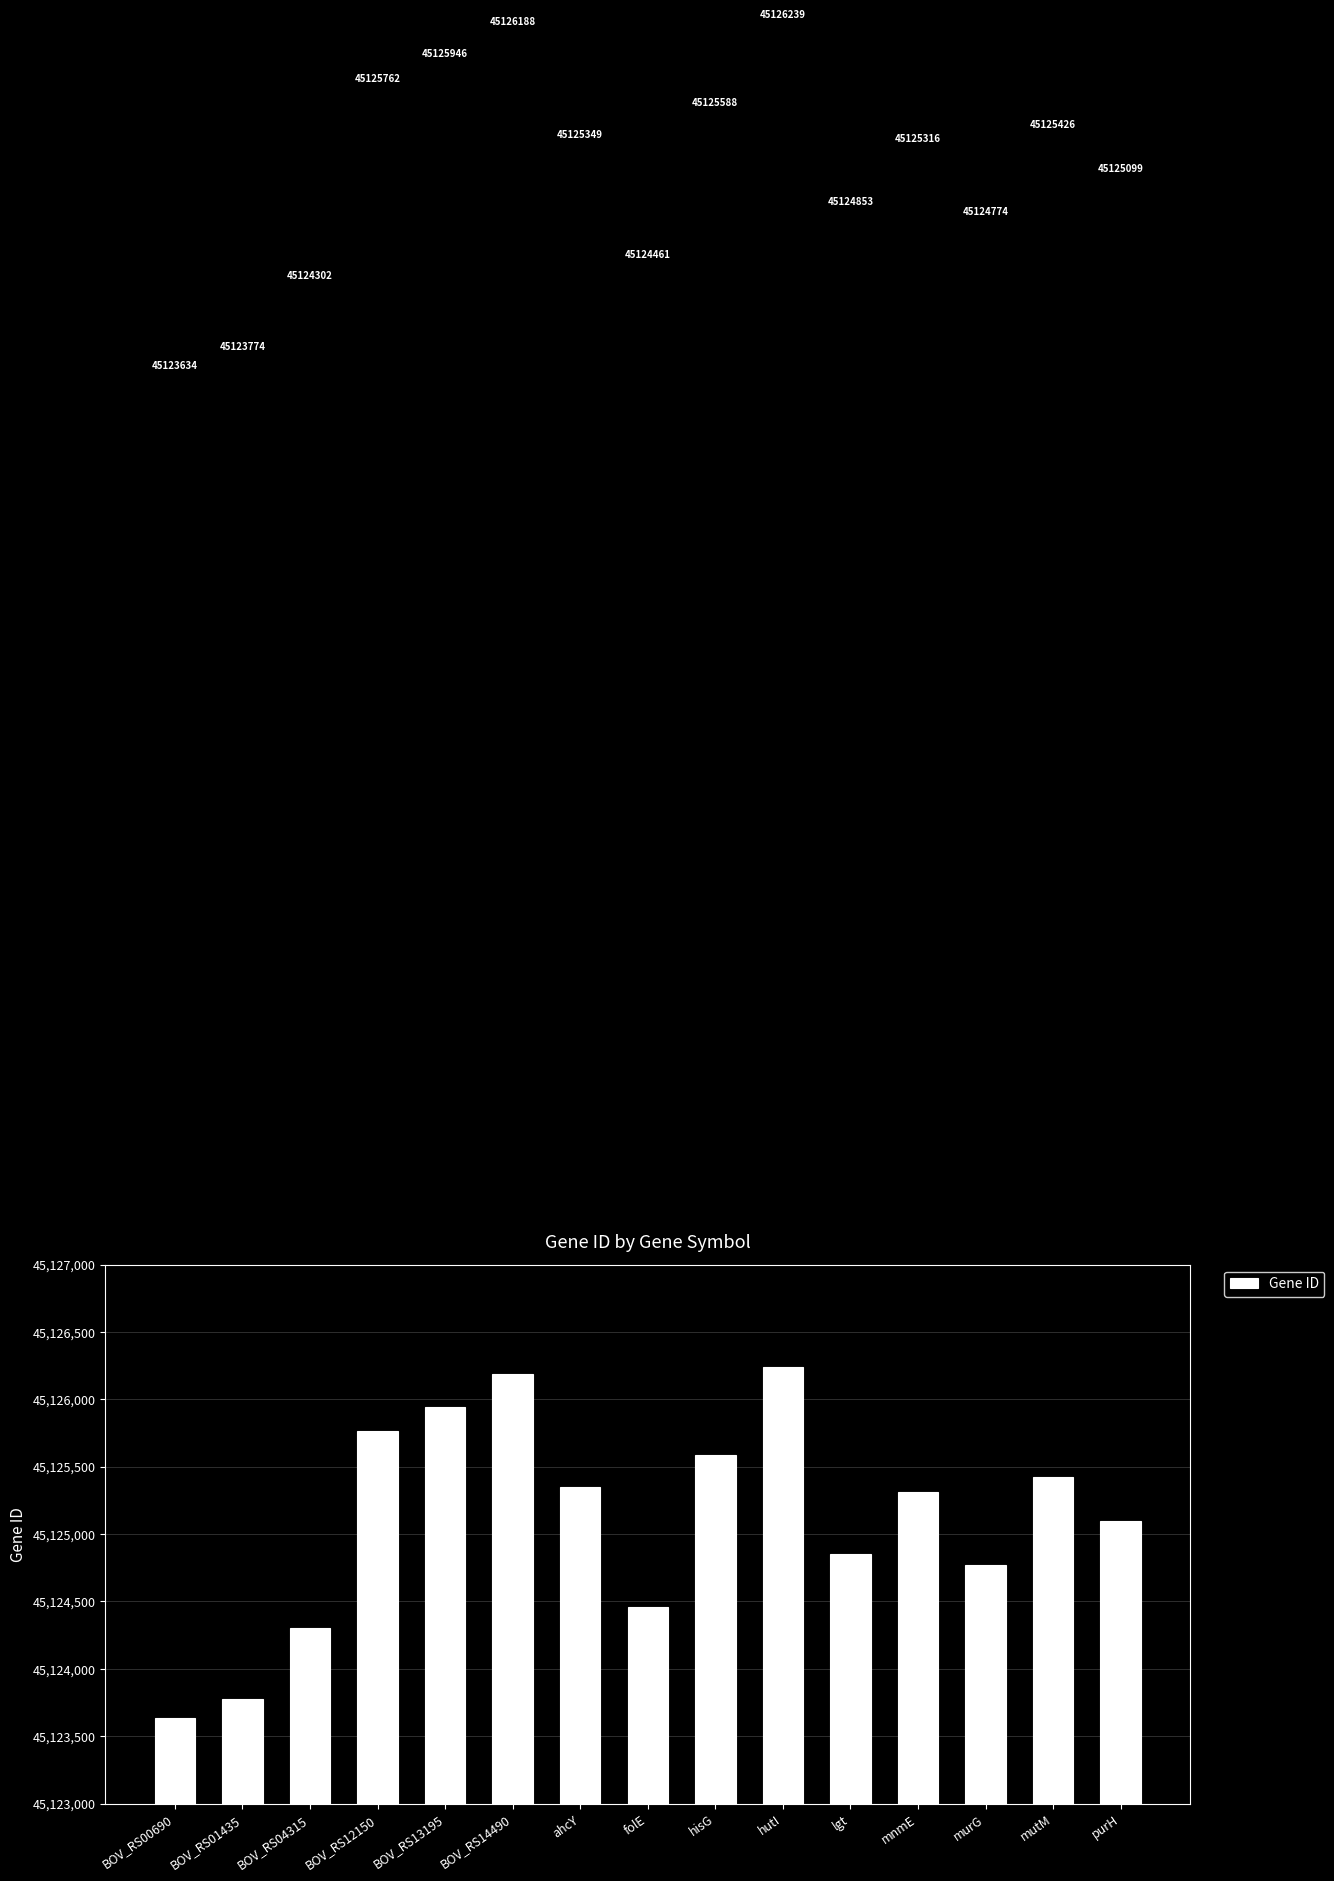

Read the value at mnmE, to the nearest 50.

45125300